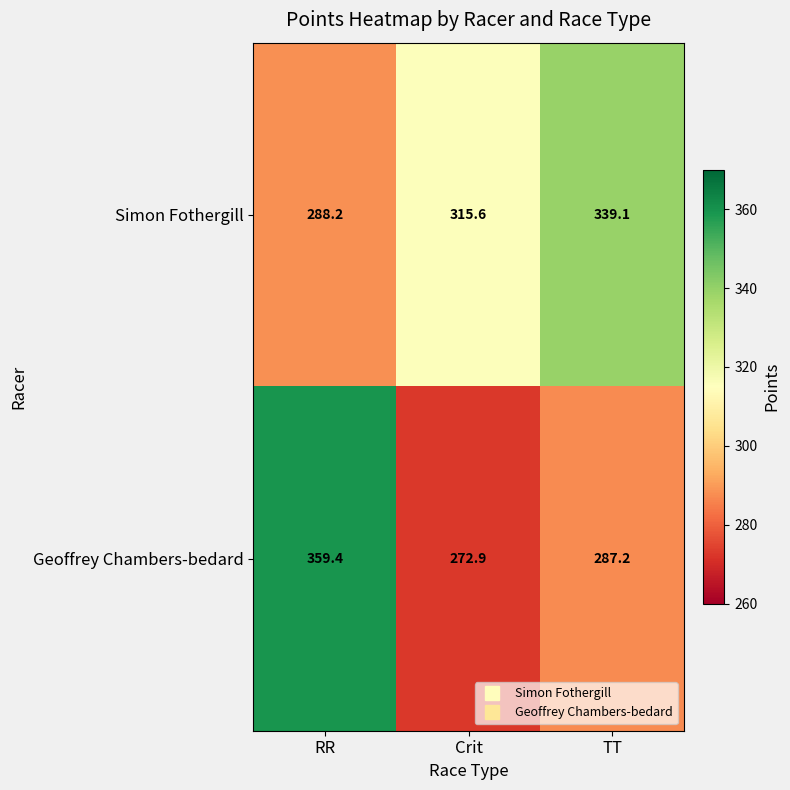

What is the total value across all series at RR?

647.6